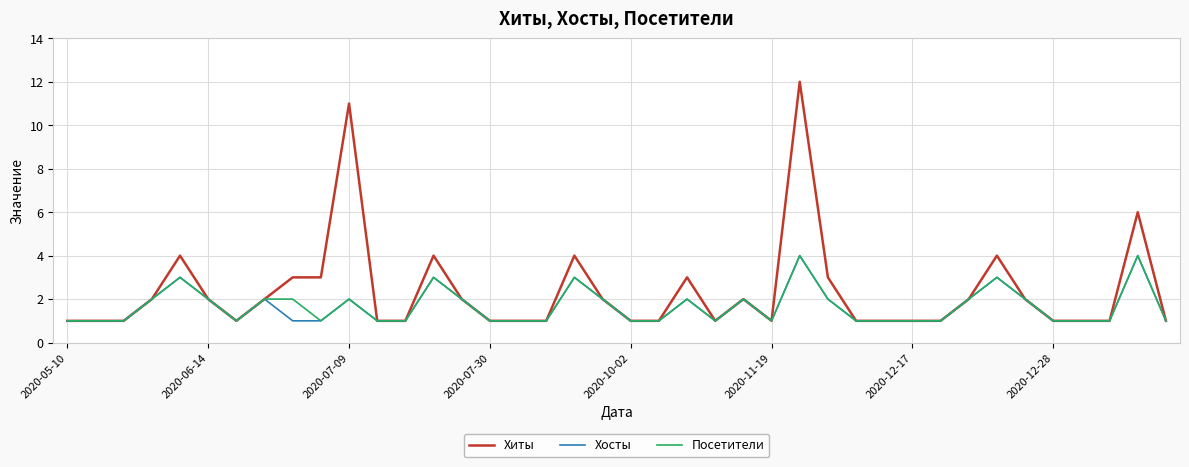

Which series has the largest range (max minus min)?

Хиты